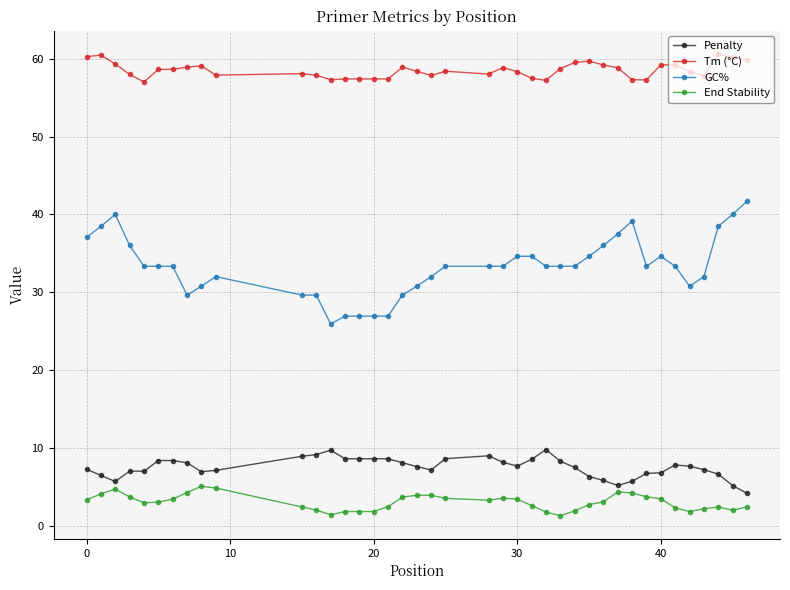

What is the maximum value shown in the chart?

60.6